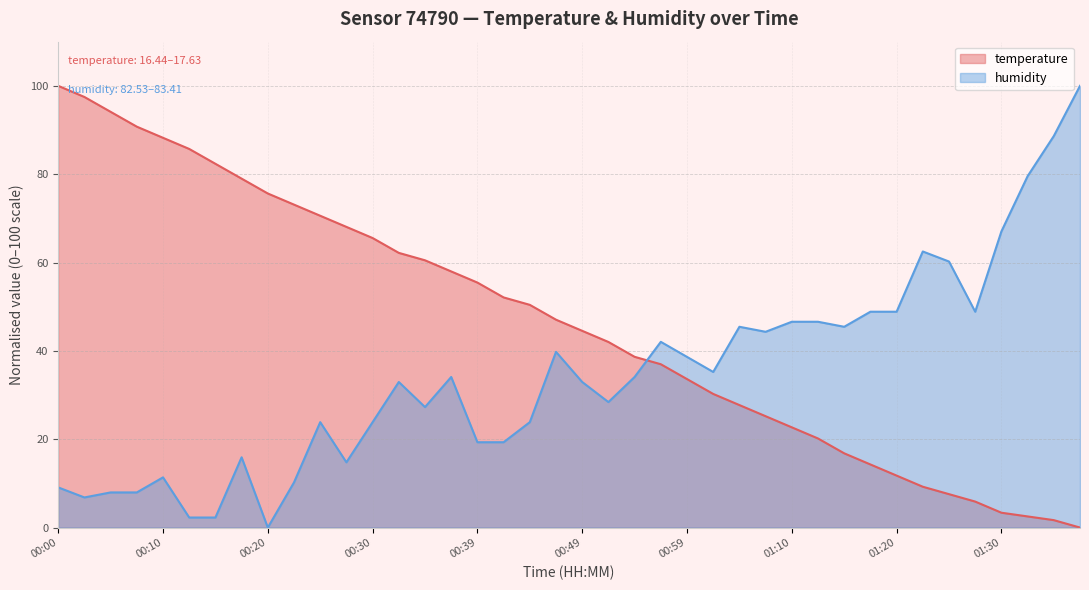

True or false: temperature has a value of 122.1 at 00:17.

False